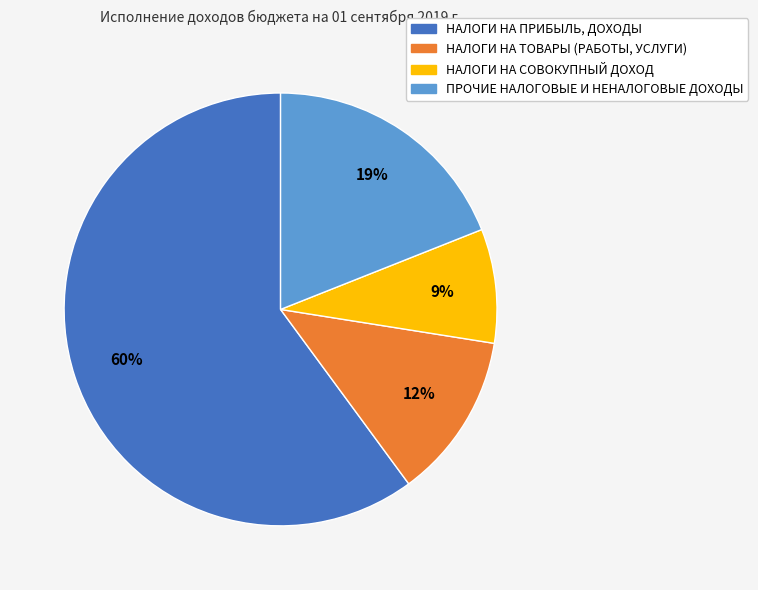

Count the number of slices in the pie.

4